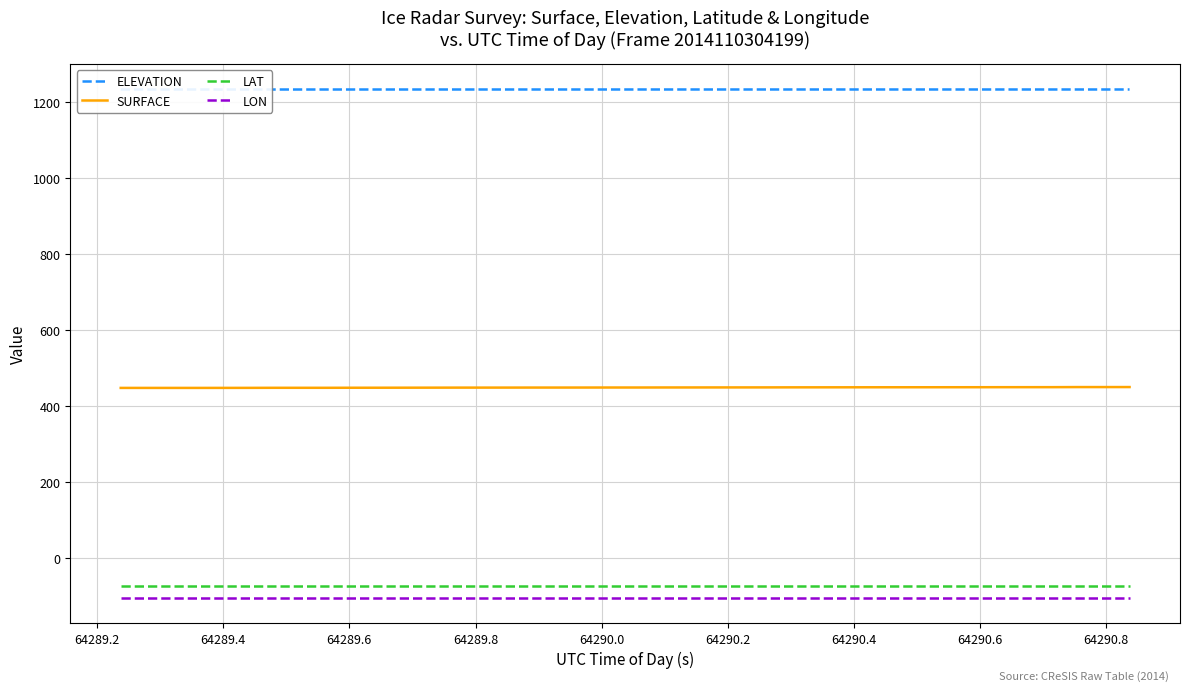

True or false: LAT and ELEVATION cross at least once.

False